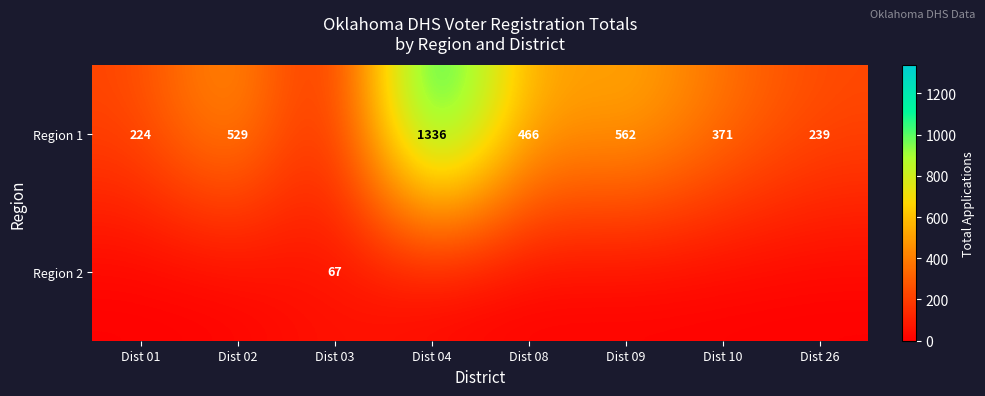

True or false: Region 1 has a value of 529 at Dist 02.

True